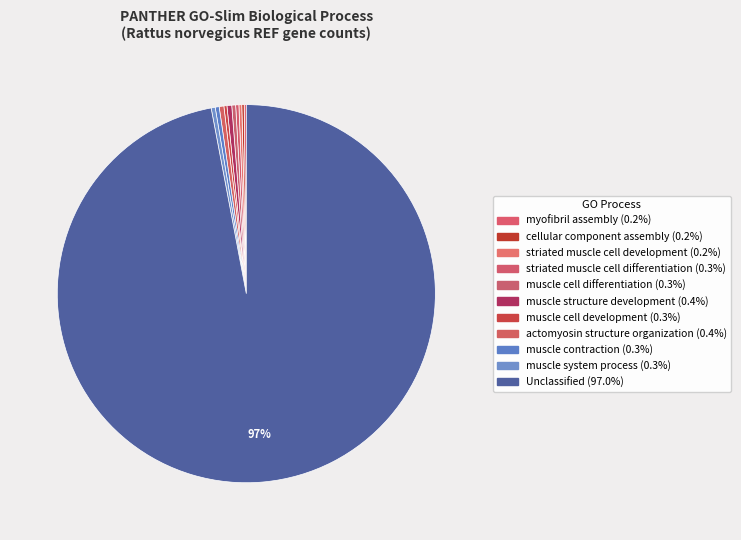

Count the number of slices in the pie.

11